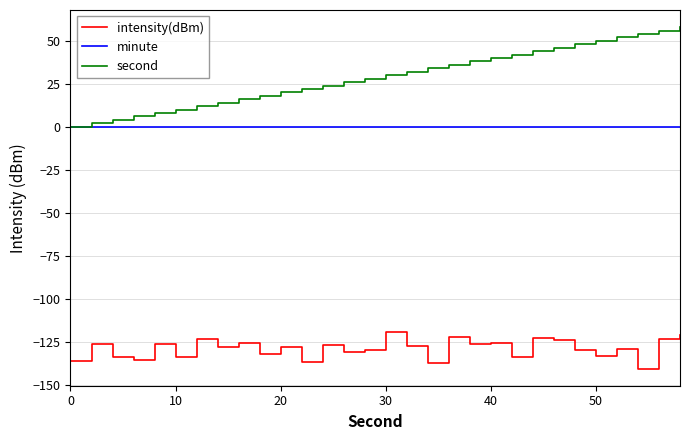

Rank the series by their maximum value, from highest to lowest.

second, minute, intensity(dBm)